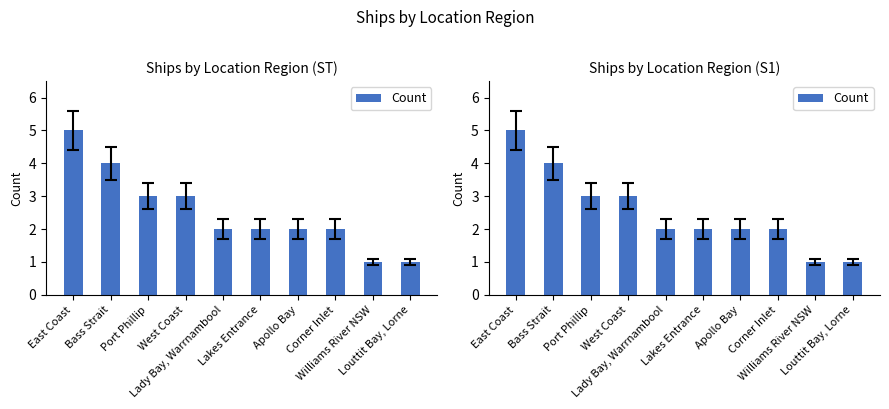

Reading left to right, transcribe all the data shown in this chart.

East Coast=5	Bass Strait=4	Port Phillip=3	West Coast=3	Lady Bay, Warrnambool=2	Lakes Entrance=2	Apollo Bay=2	Corner Inlet=2	Williams River NSW=1	Louttit Bay, Lorne=1